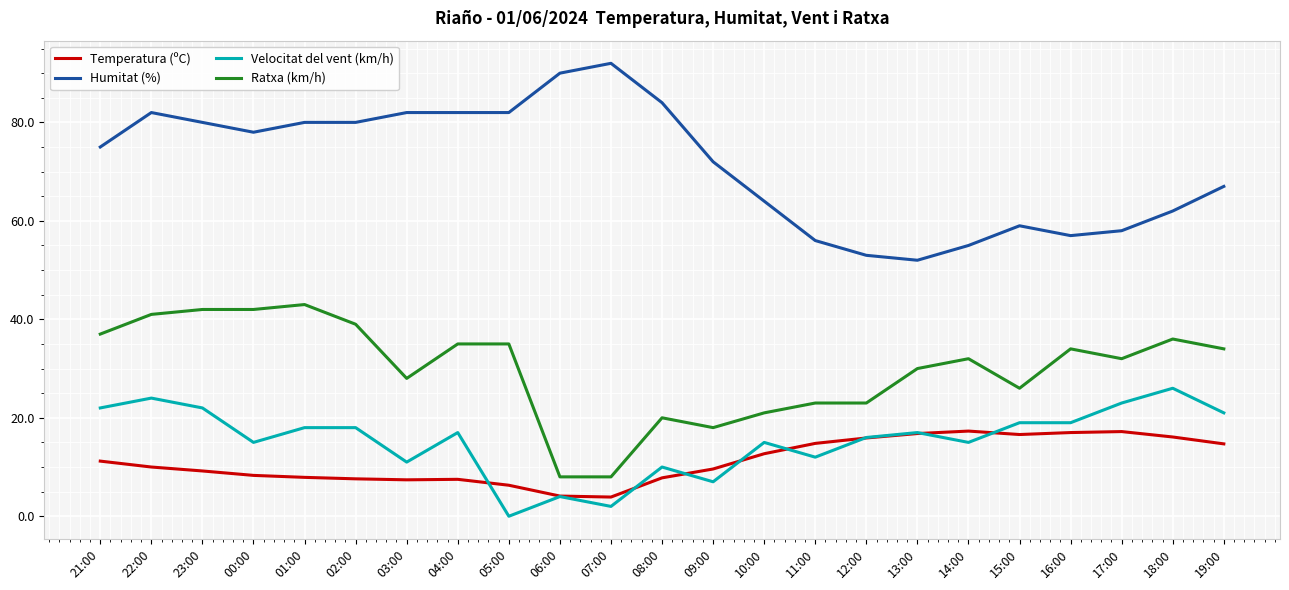

Which series changed the most between 04:00 and 13:00?

Humitat (%)